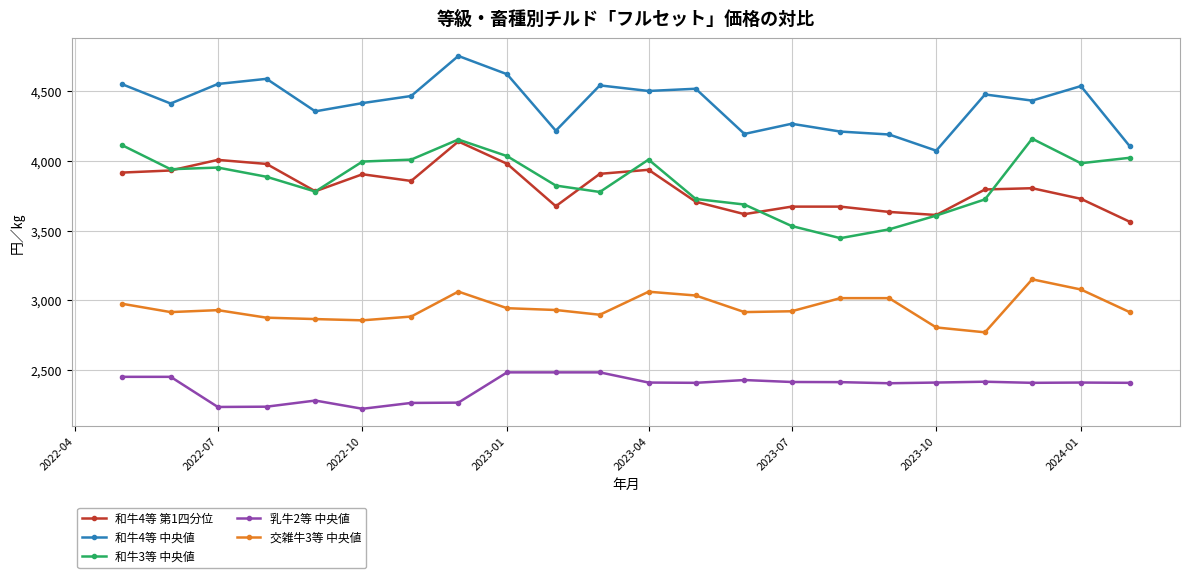

True or false: 乳牛2等 中央値 and 和牛4等 中央値 cross at least once.

False